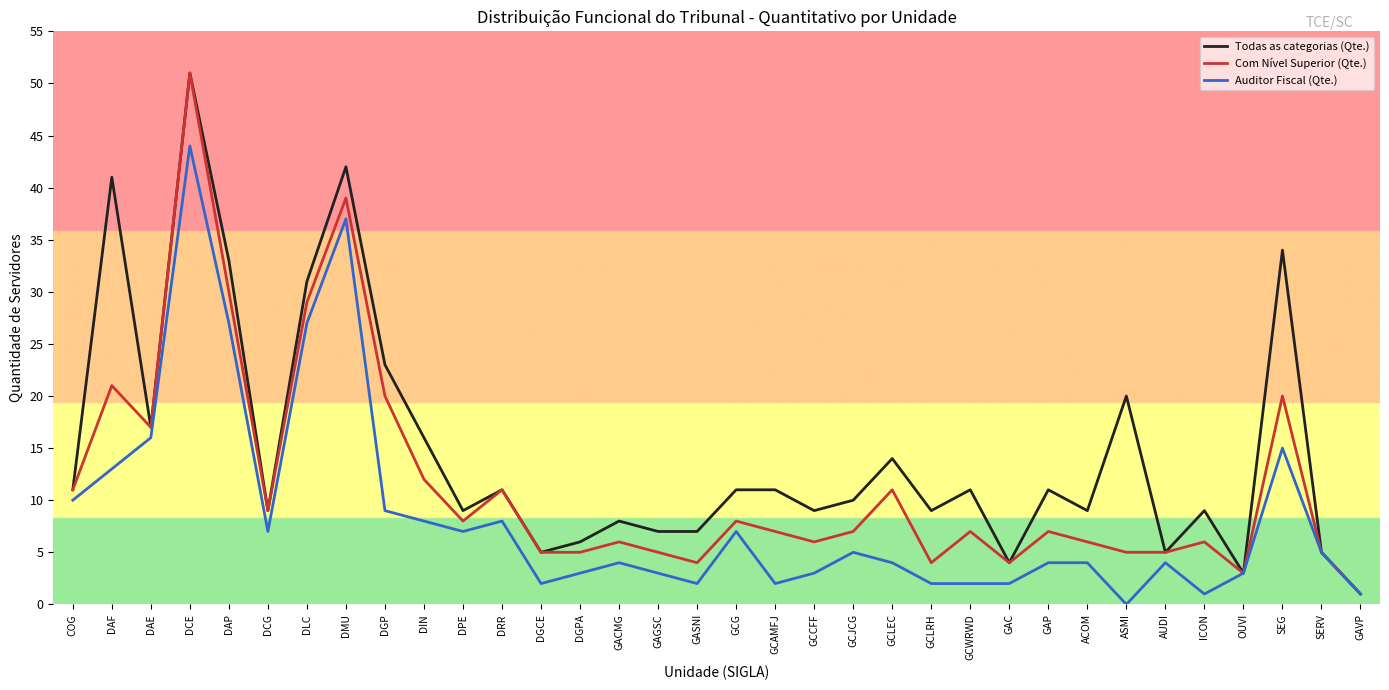

Read the Com Nível Superior (Qte.) value at GCLRH.

4